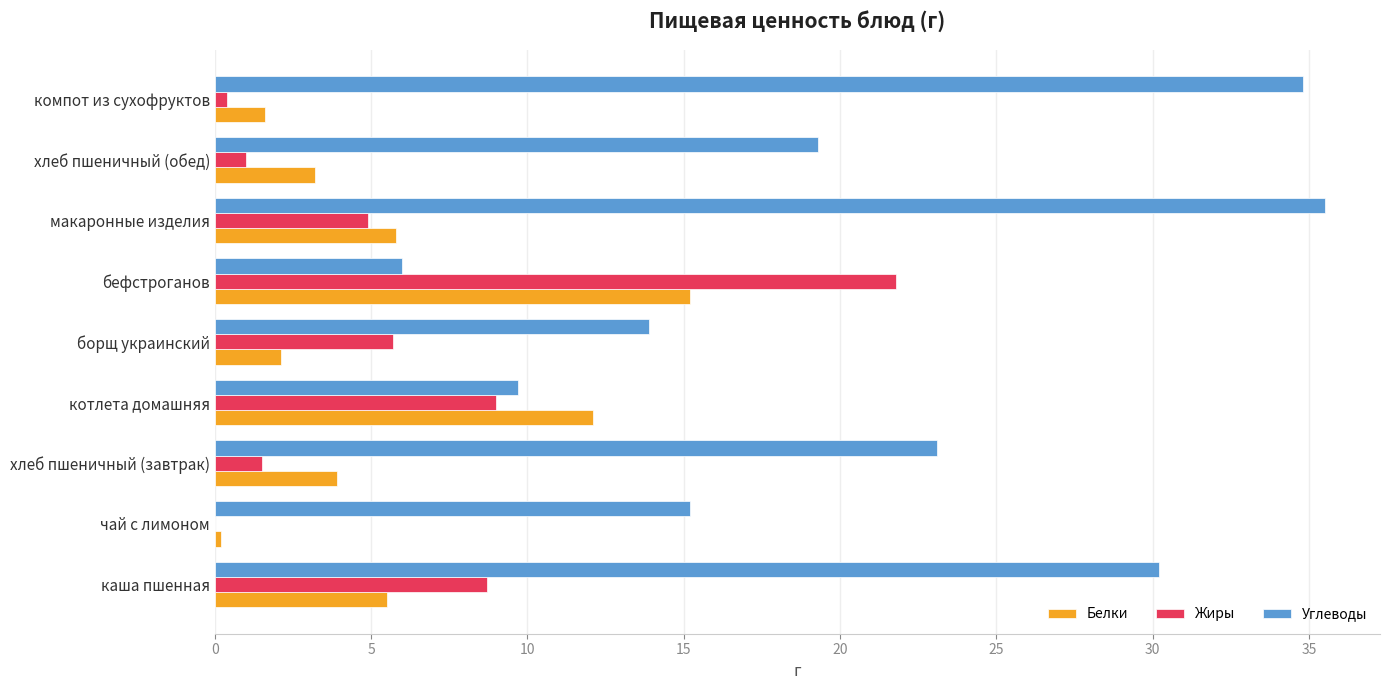

Which series has the widest spread of values?

Углеводы